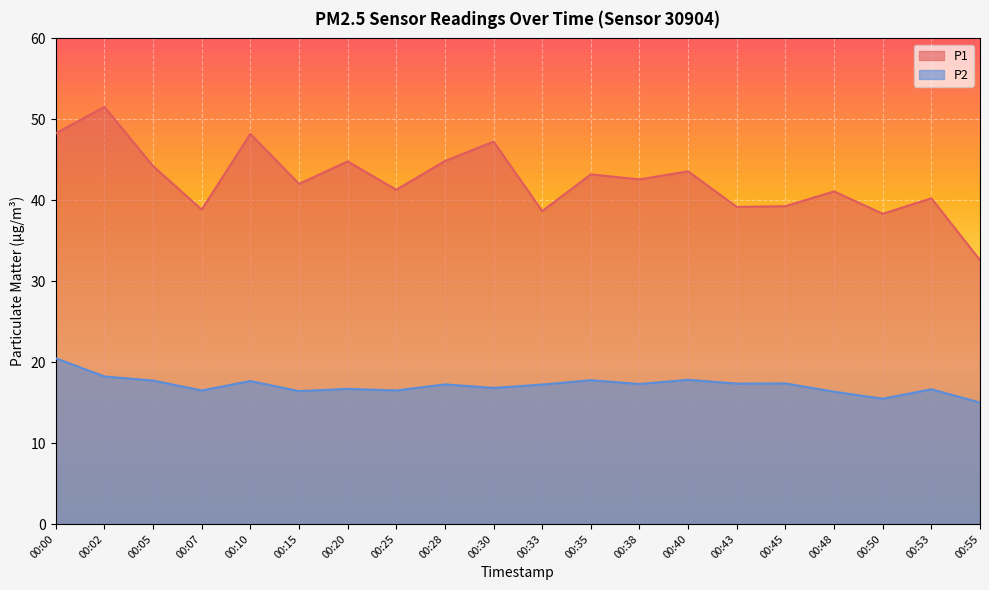

What is the total value across all series at 00:43?

56.5